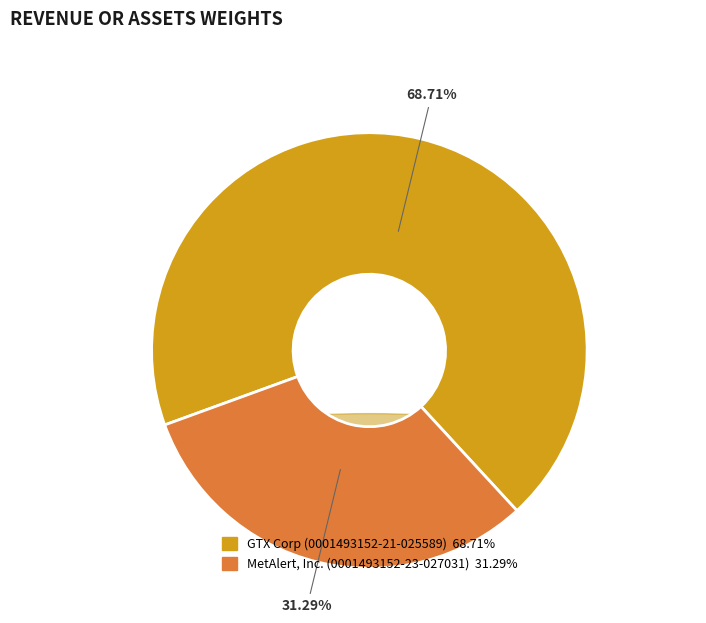

Does MetAlert, Inc. (0001493152-23-027031) represent more than half of the total?

No